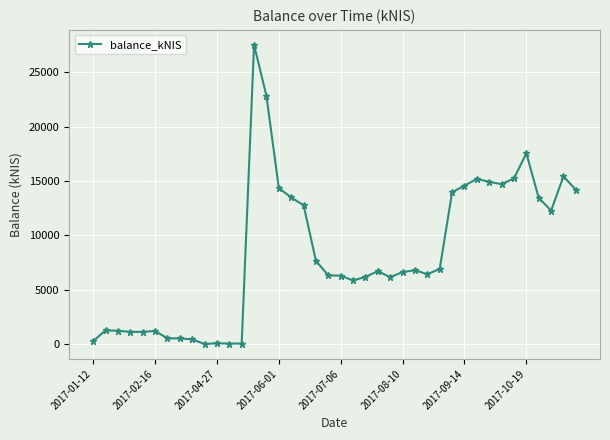

What is the value of the 30th point from the left?

13955.9